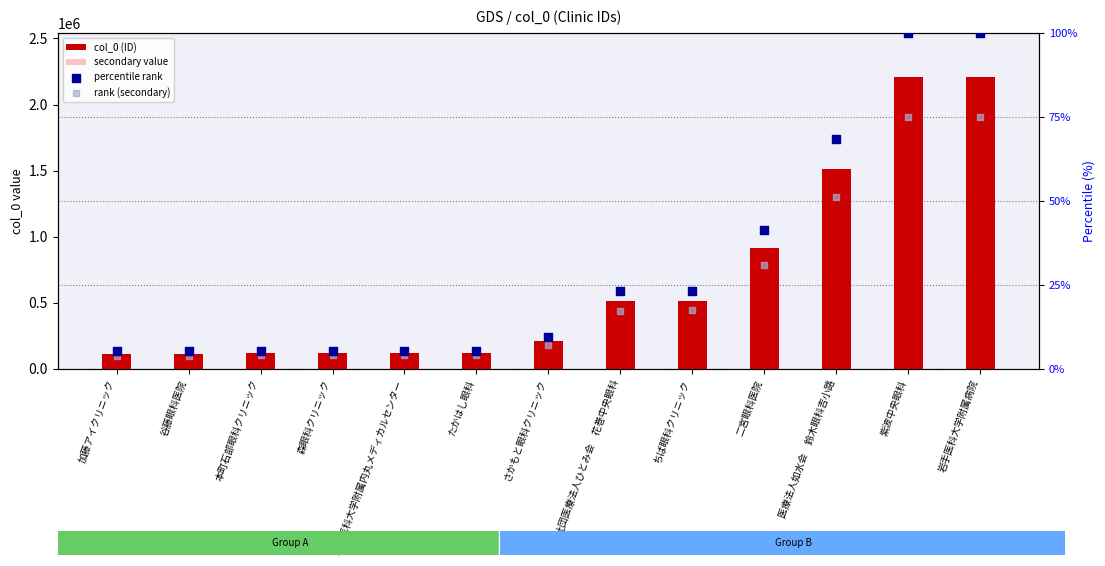

What is the total value across all series at 岩手医科大学附属内丸メディカルセンター?

182585.4